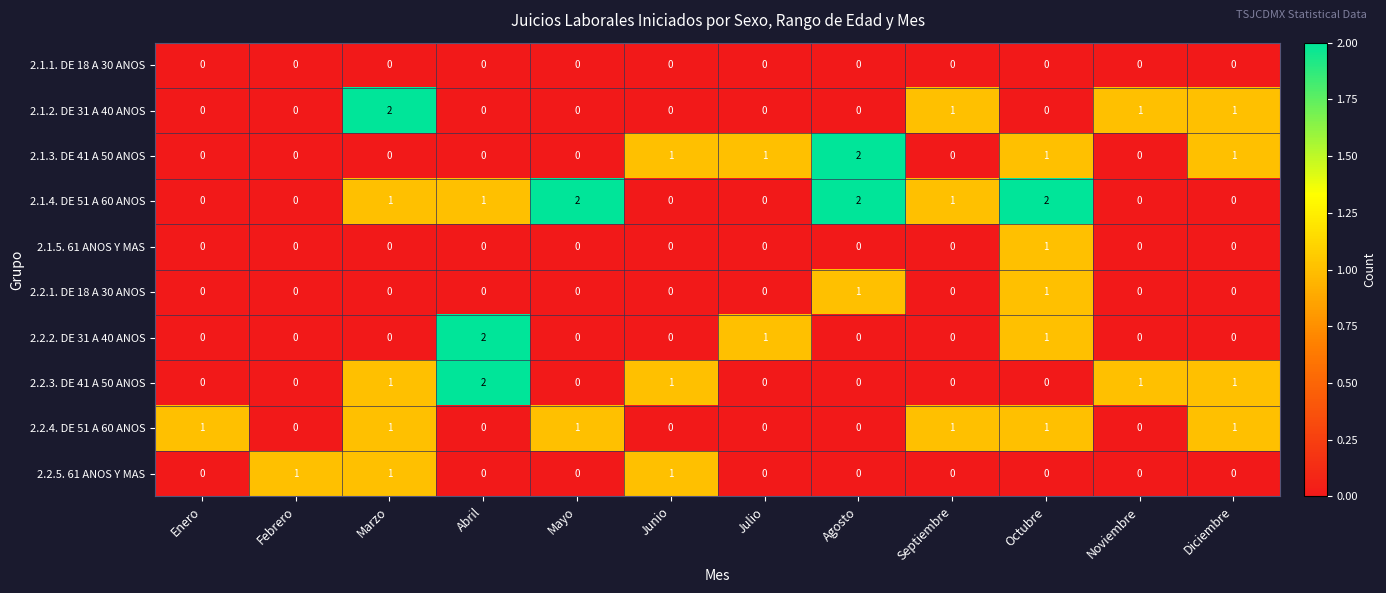

The 2.2.3. DE 41 A 50 ANOS series shows 0 at Mayo. True or false?

True